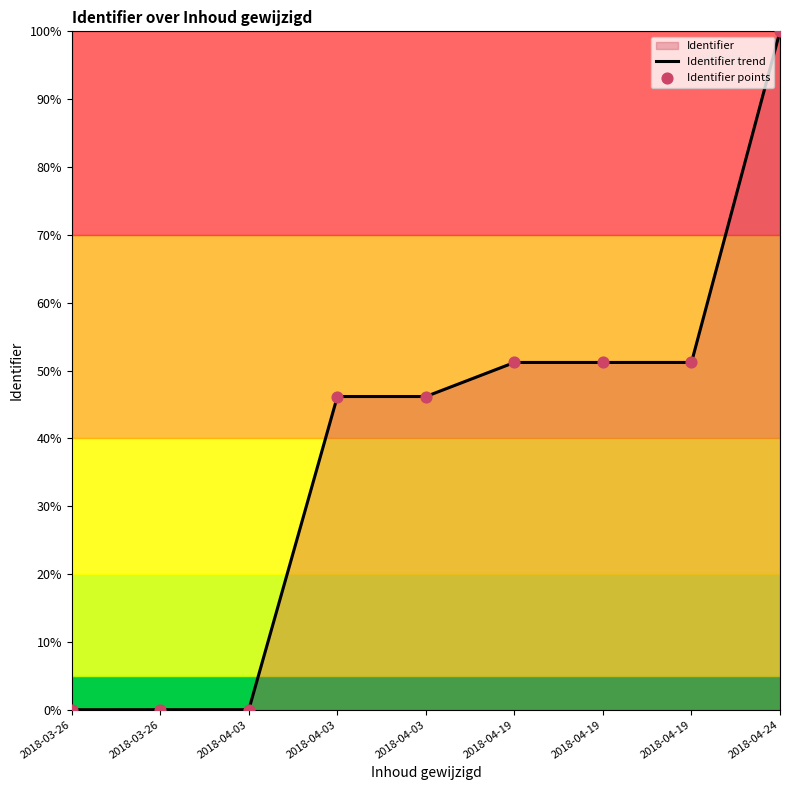

At how many categories does at least one series exceed 57?

1